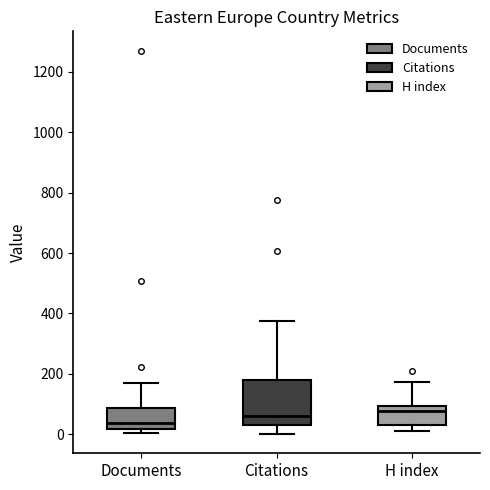

Which box's median line is the lowest?

Documents